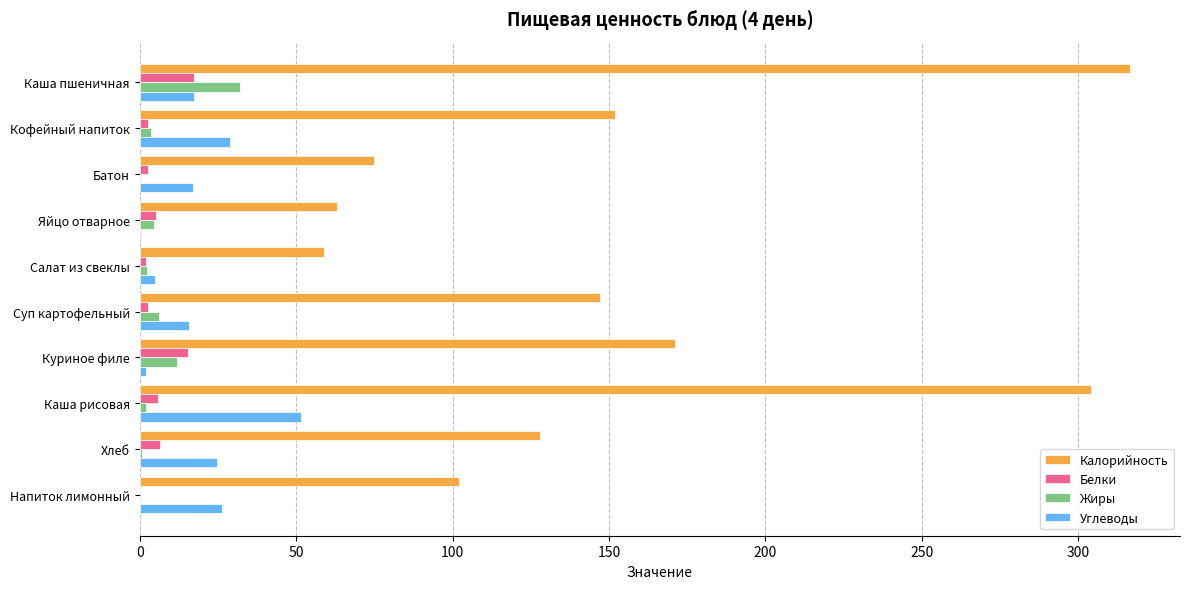

The value of Калорийность at Салат из свеклы is 59.0. True or false?

True